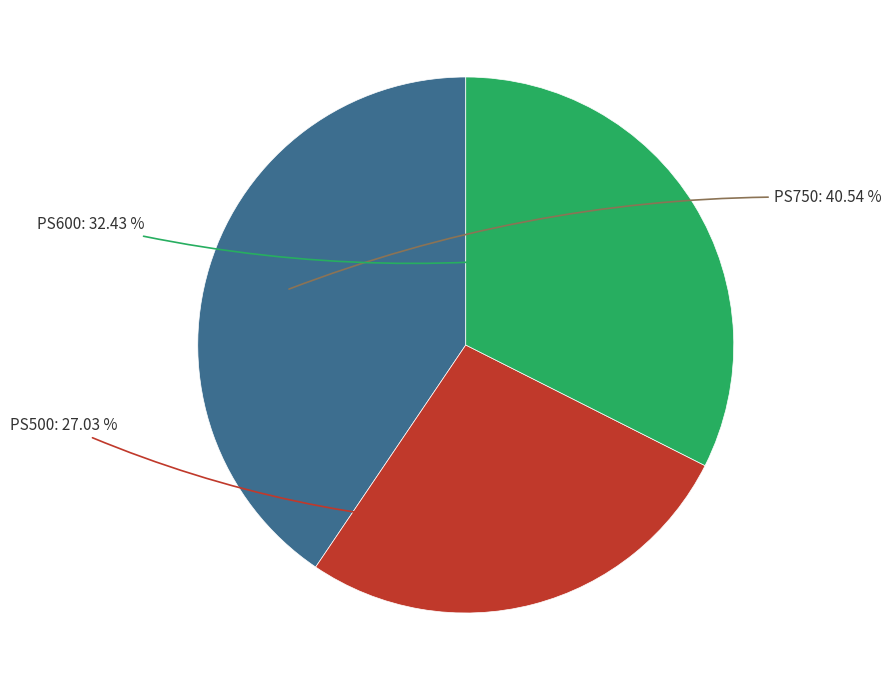

To the nearest percent, what is the difference between the PS500 and PS600 slice percentages?

5%